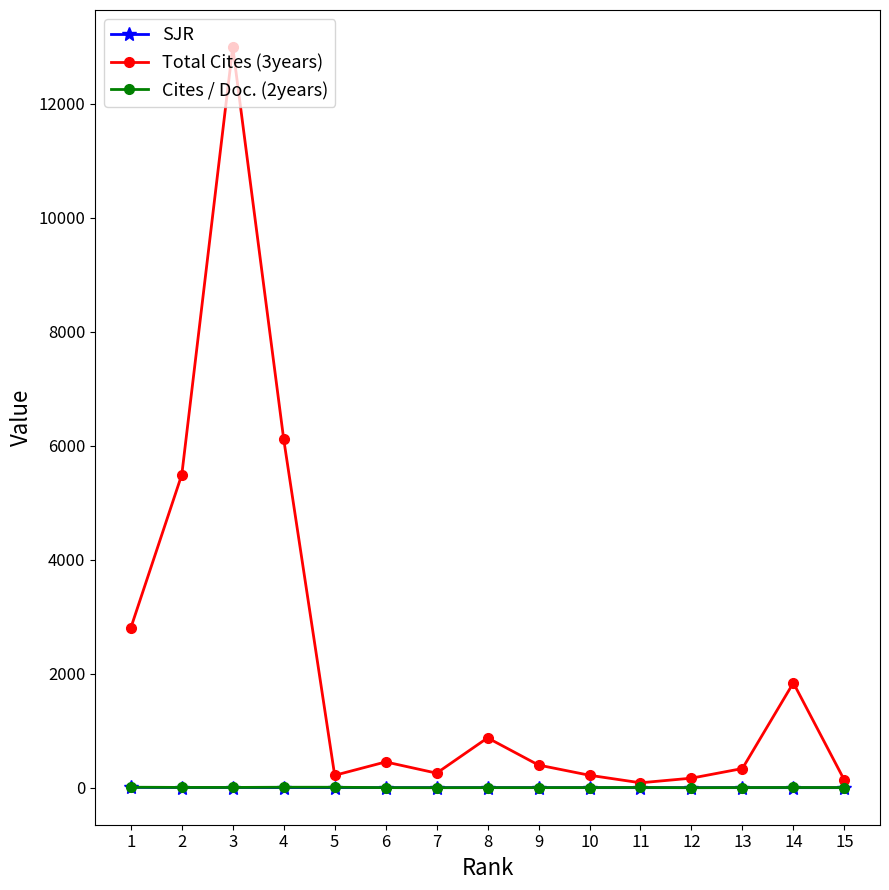

Which series ends up on top after the final intersection of Cites / Doc. (2years) and SJR?

Cites / Doc. (2years)